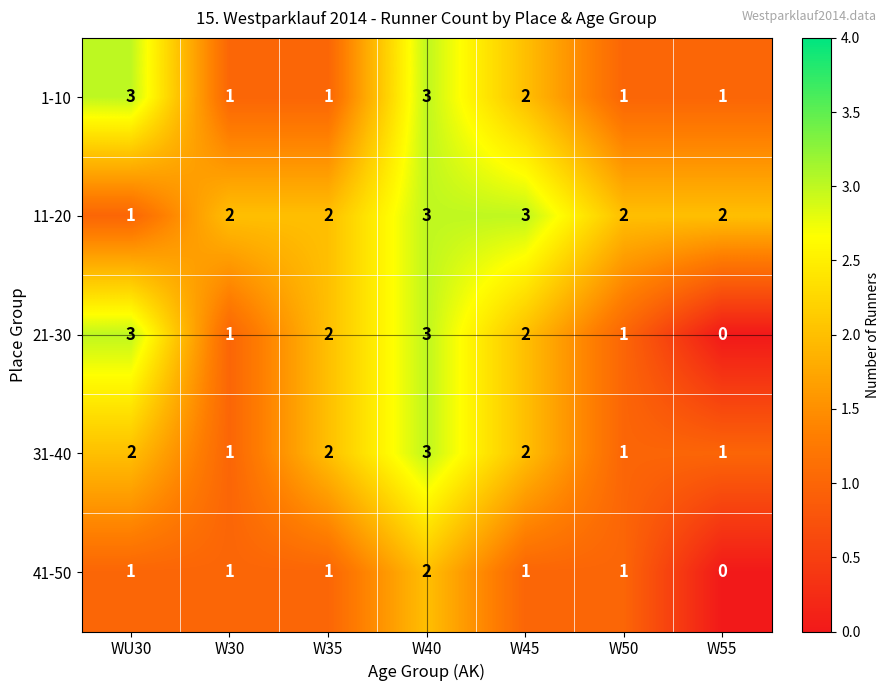

What is the sum of all 31-40 values?

12